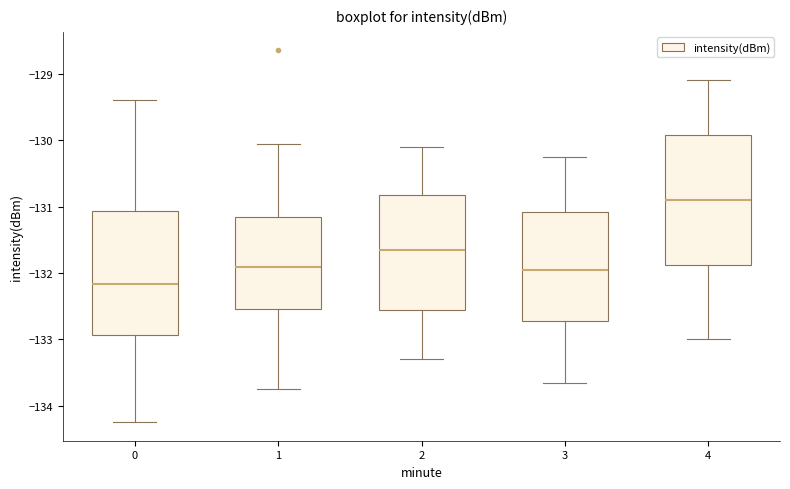

Where is the lower edge of the box at x = 2 on the y-axis? The values are not printed on the chart, so give them approximately, as read against the axis.

-132.5